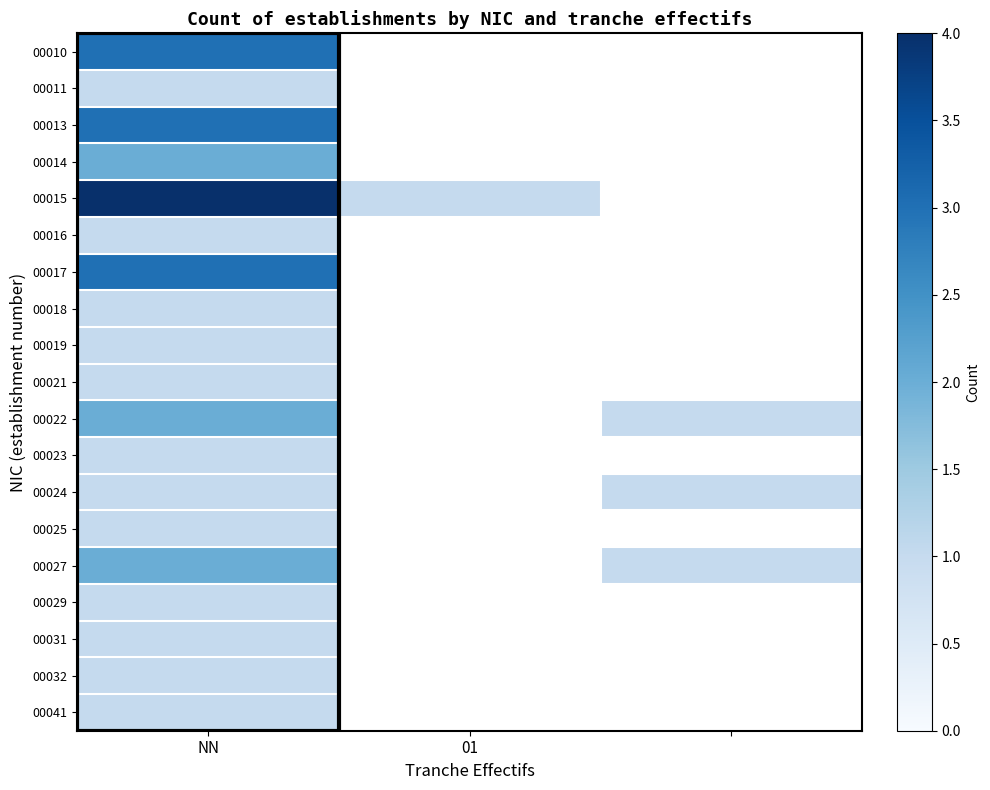

Which category has the highest value in the 00023 series?

NN